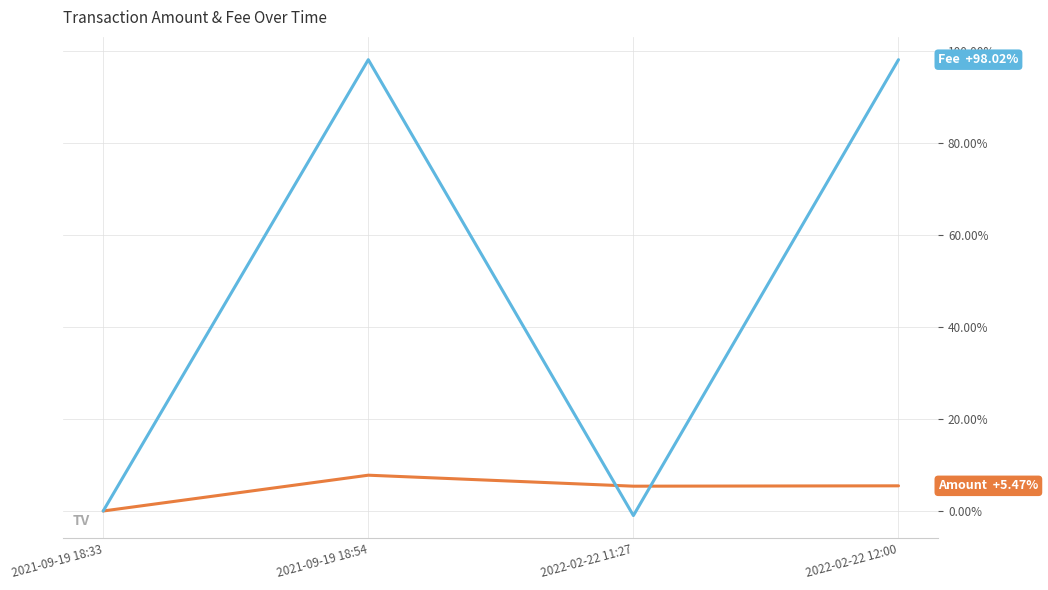

What is the maximum value shown in the chart?

98.0